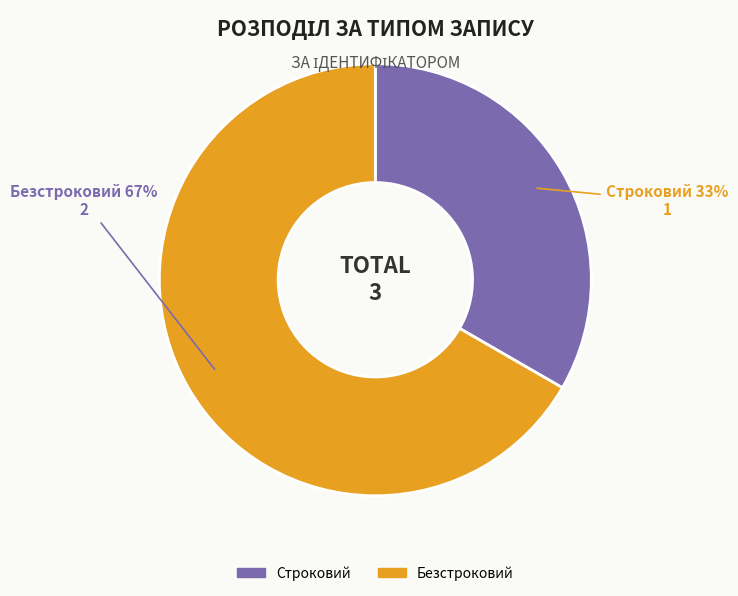

How many slices are in this pie chart?

2